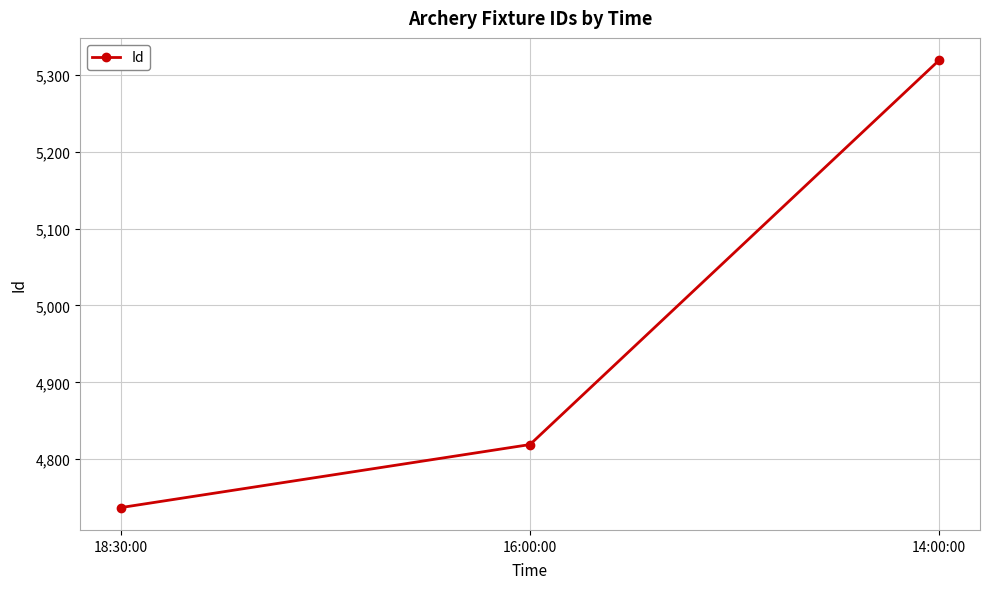

Between 16:00:00 and 18:30:00, which is larger?

16:00:00